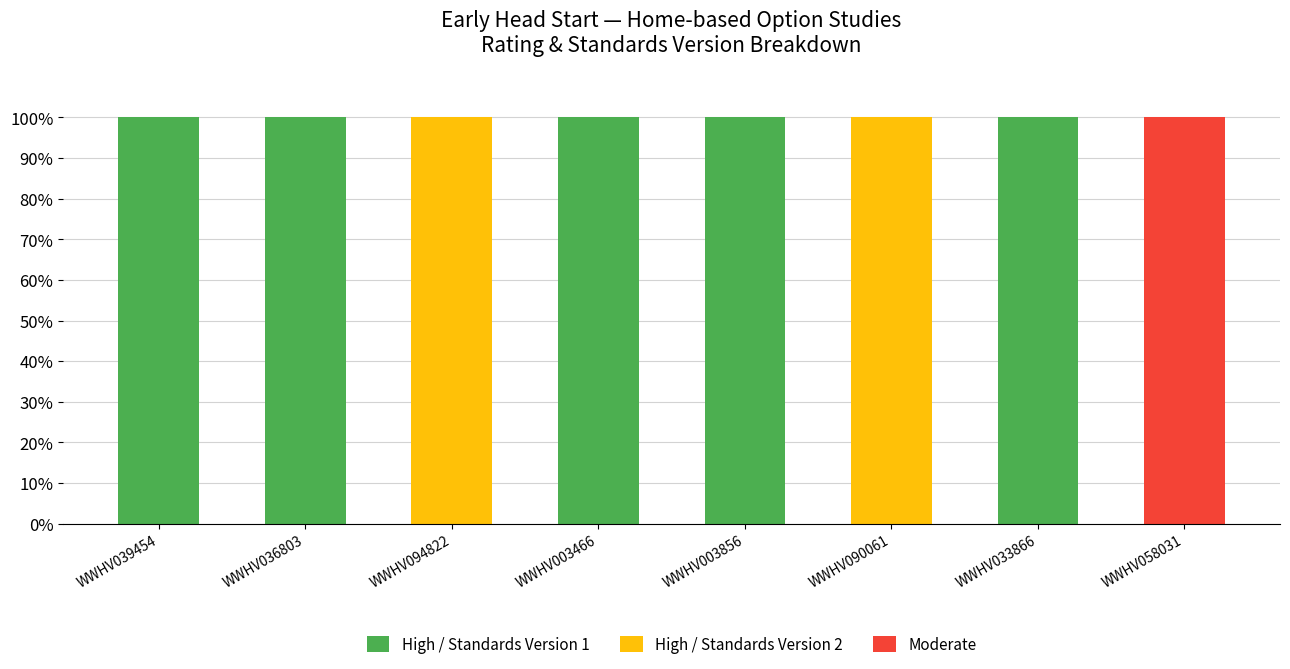

What is the total value across all series at WWHV003466?

100